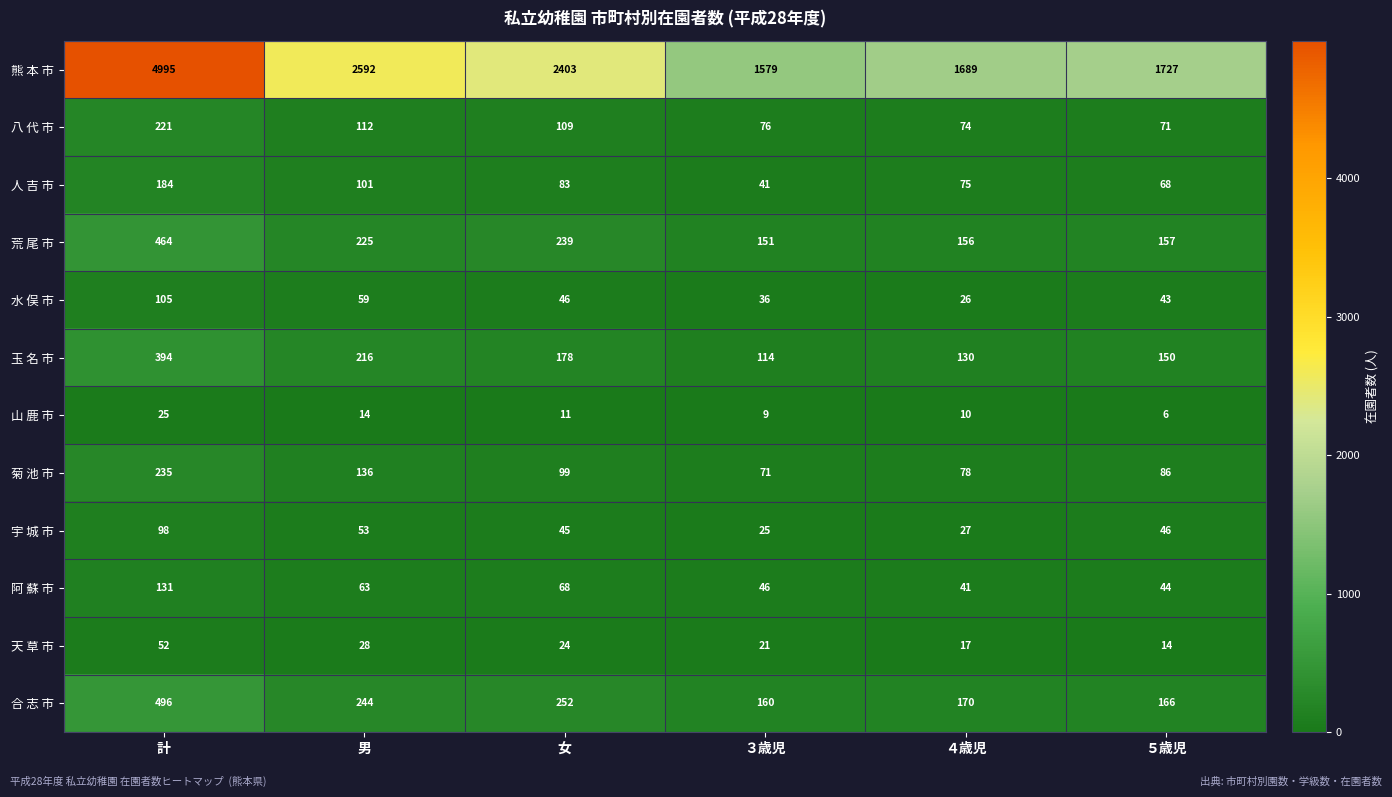

What is the sum of all 天 草 市 values?

156